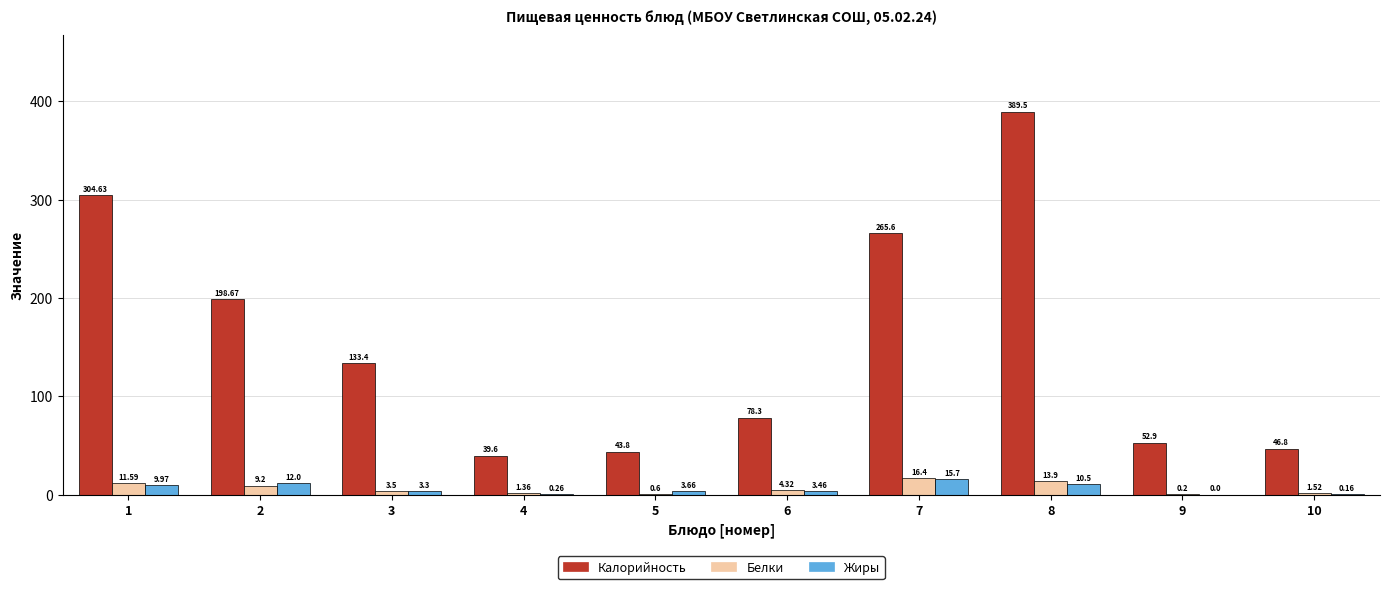

Which series changed the most between 5 and 8?

Калорийность